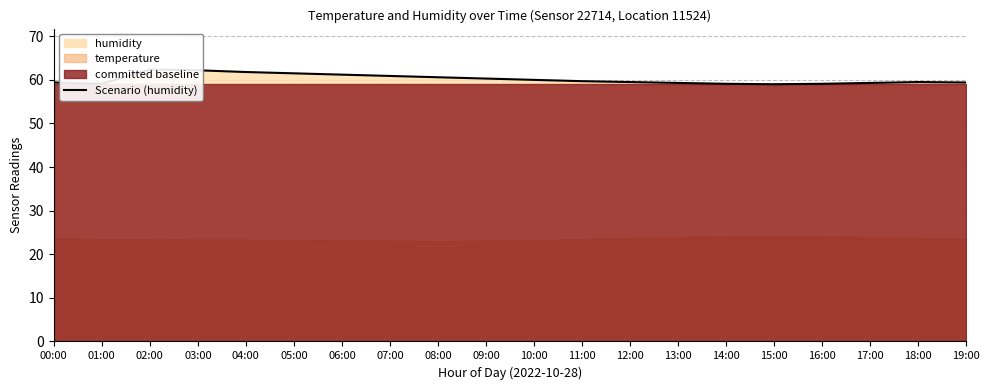

What is the approximate value at 16:00?

59.1